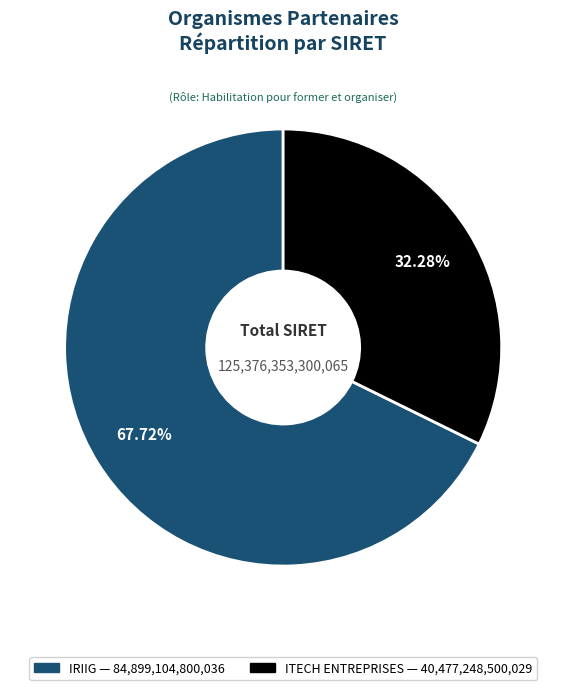

Which category has the smallest portion of the pie?

ITECH ENTREPRISES